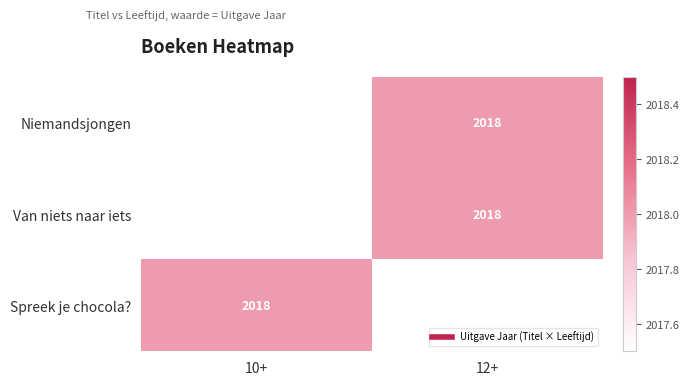

The Van niets naar iets series shows 1106.5 at 12+. True or false?

False